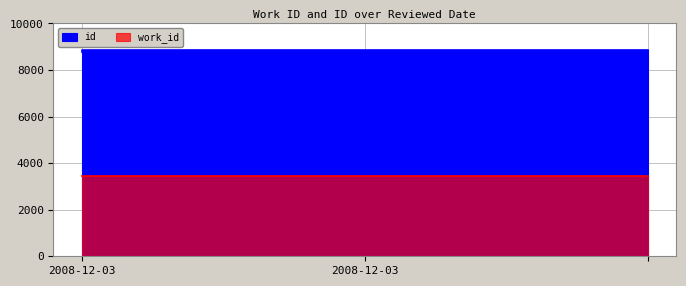

Between 2008-12-03 and 2008-12-03, which series saw the biggest shift?

id